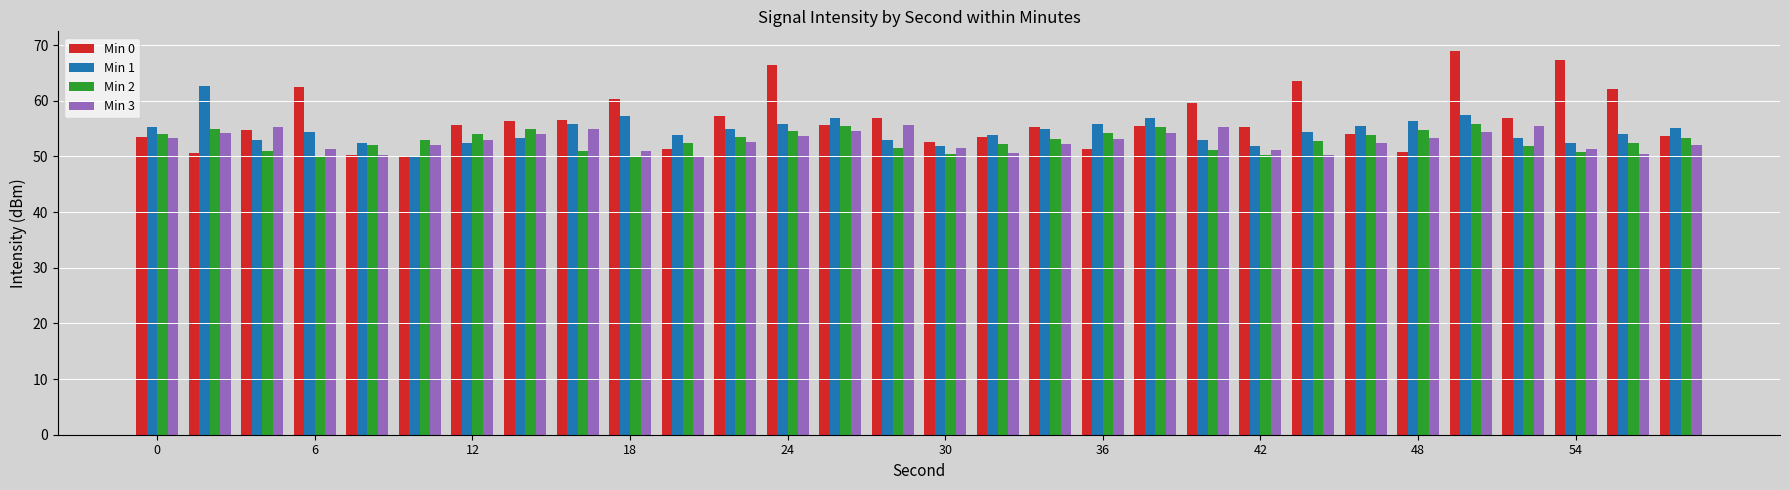

What is the smallest value displayed?

50.0